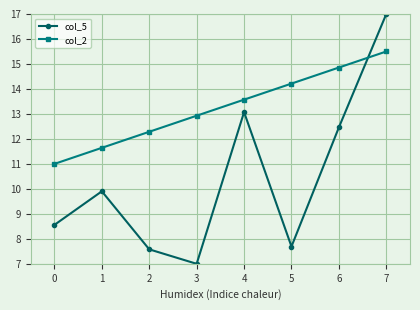

How many distinct data groups are displayed?

2